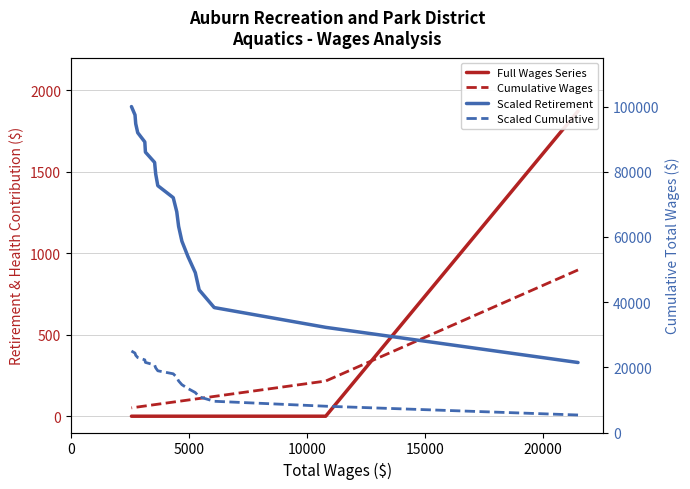

True or false: Total Retirement & Health Contribution and Cumulative Wages (scaled) cross at least once.

False